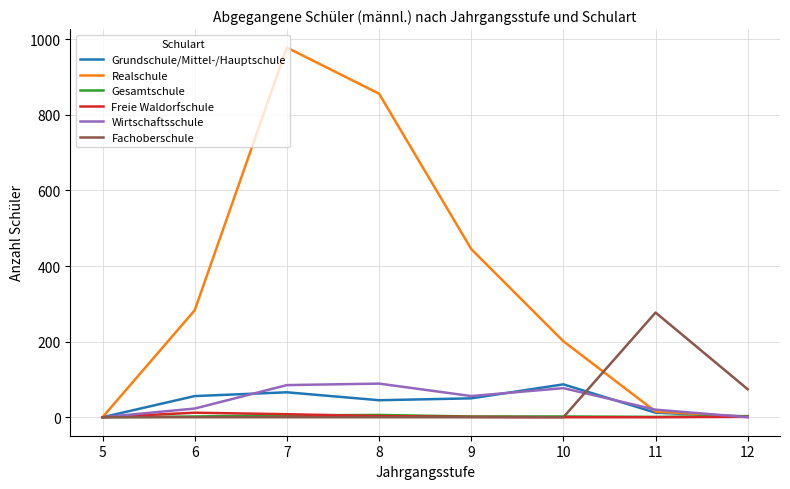

Which series has the largest total across all categories?

Realschule